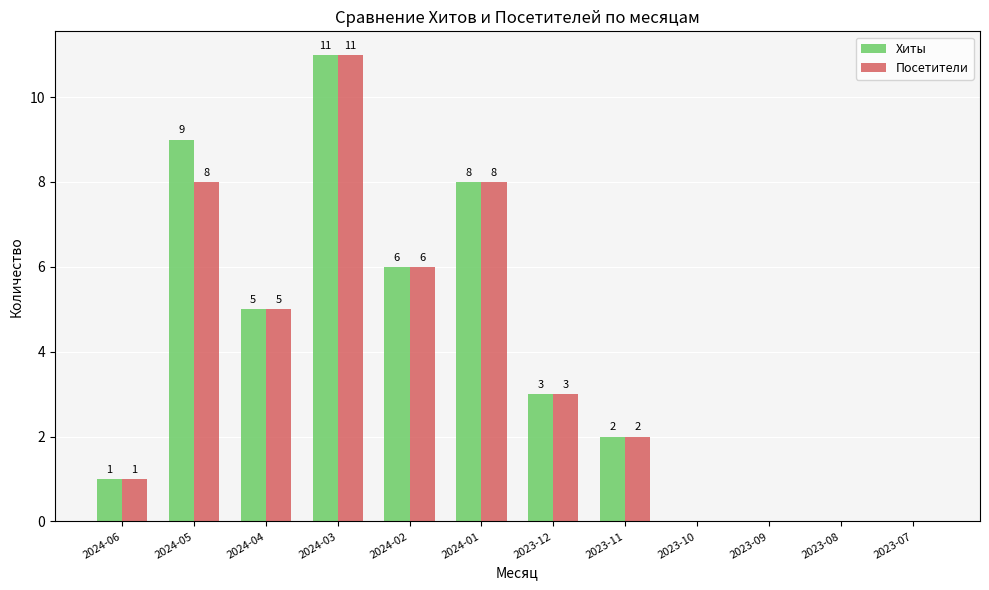

True or false: Посетители has a value of 5 at 2024-04.

True